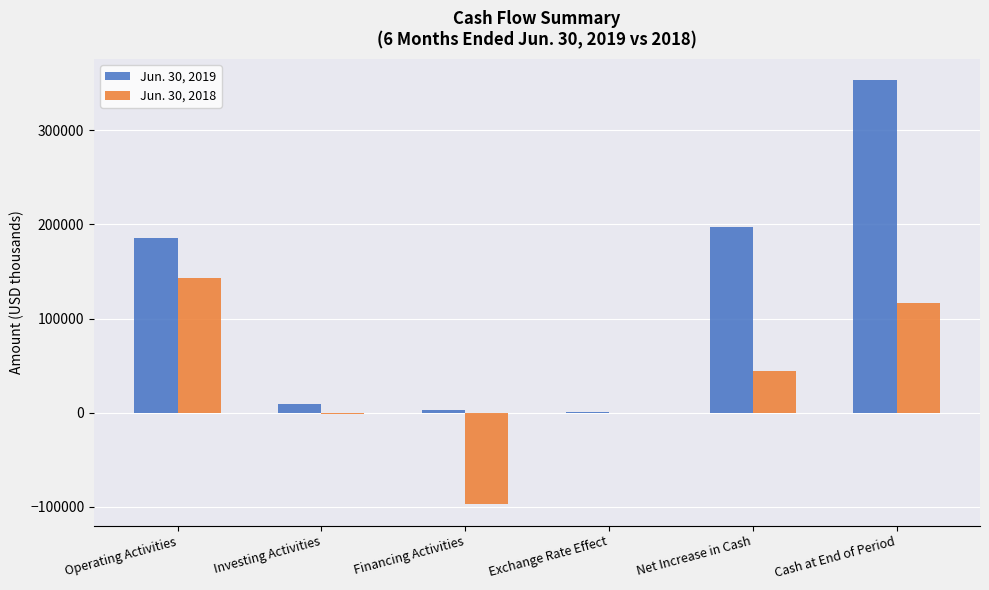

Which series changed the most between Operating Activities and Net Increase in Cash?

Jun. 30, 2018